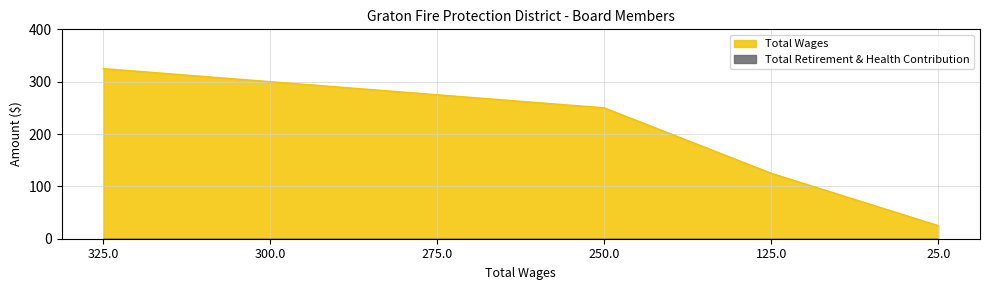

What is the average value?

217